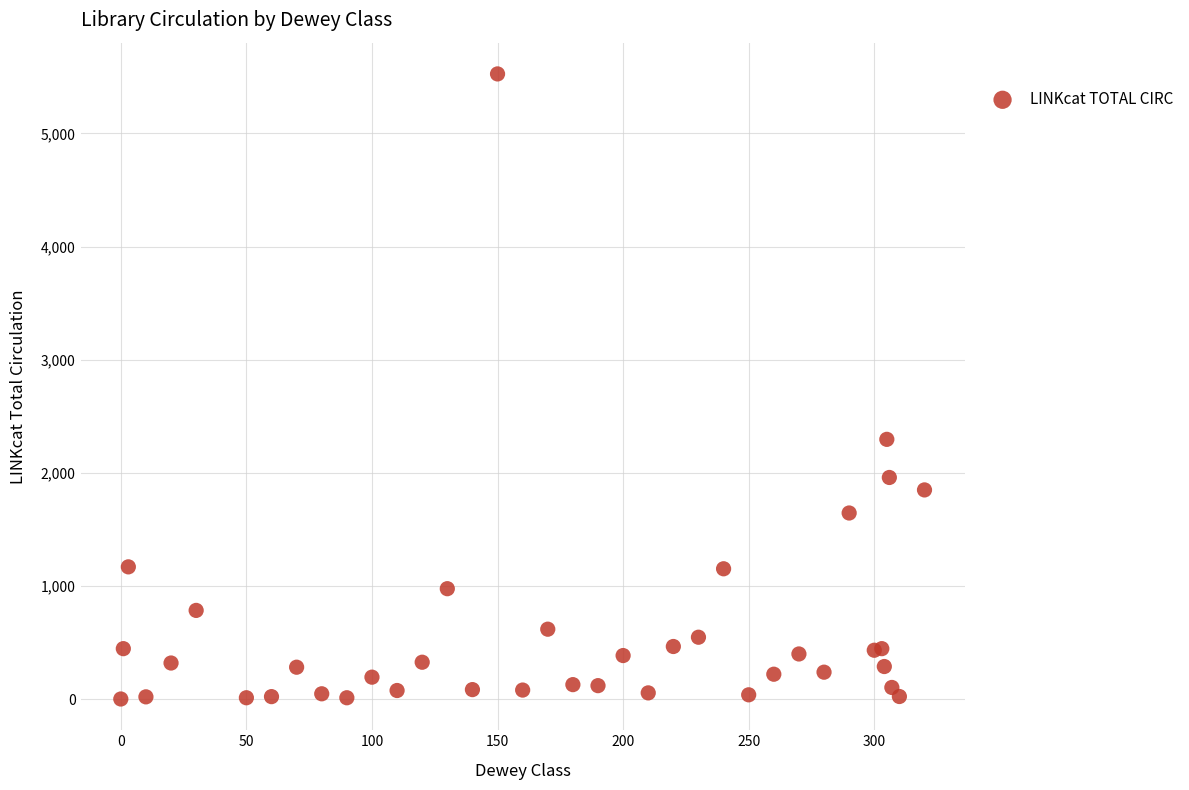

What Y value in the scatter plot is closest to 2763?

2296